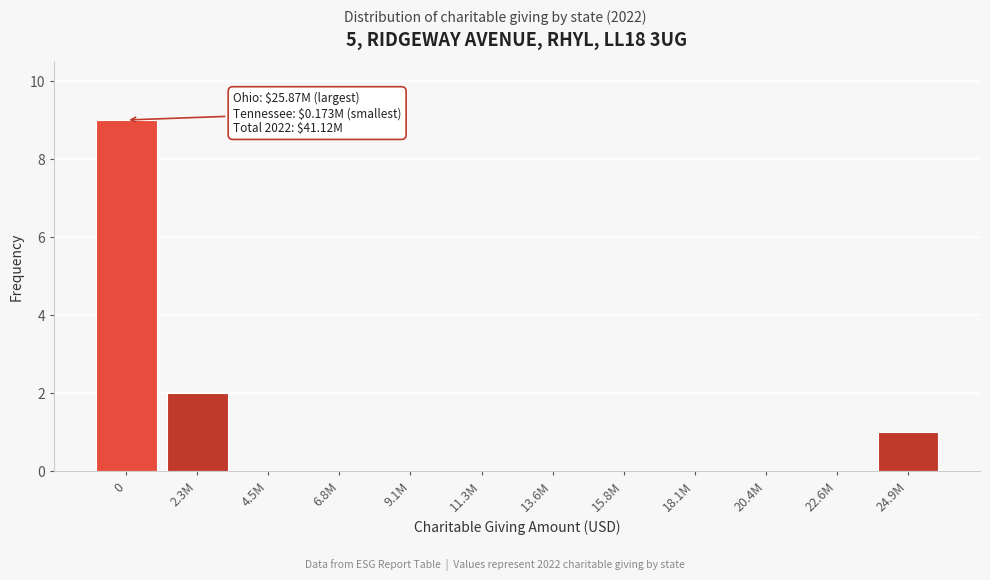

Reading left to right, extract all data points from this chart.

0=9	2.3M=2	4.5M=0	6.8M=0	9.1M=0	11.3M=0	13.6M=0	15.8M=0	18.1M=0	20.4M=0	22.6M=0	24.9M=1